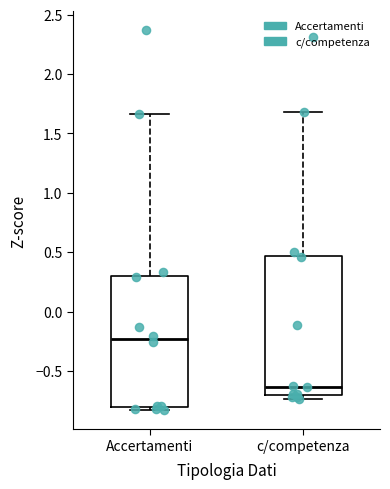

Which box has the highest median line?

Accertamenti